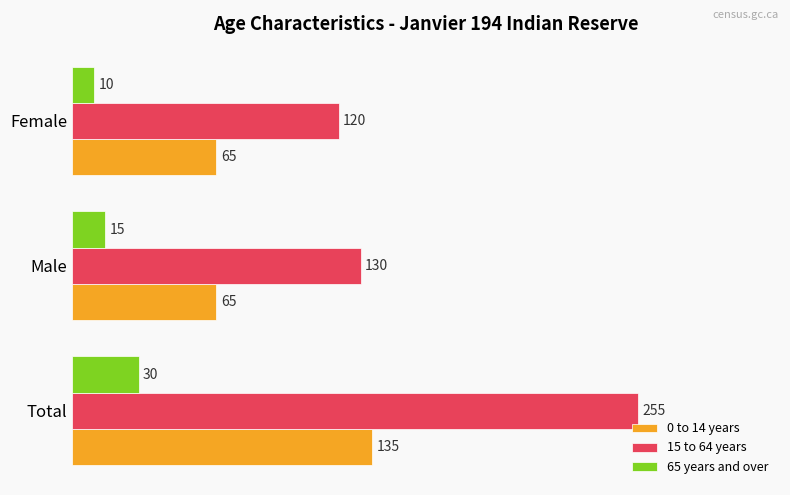

What value does the 15 to 64 years series have at Male, to the nearest 10?

130